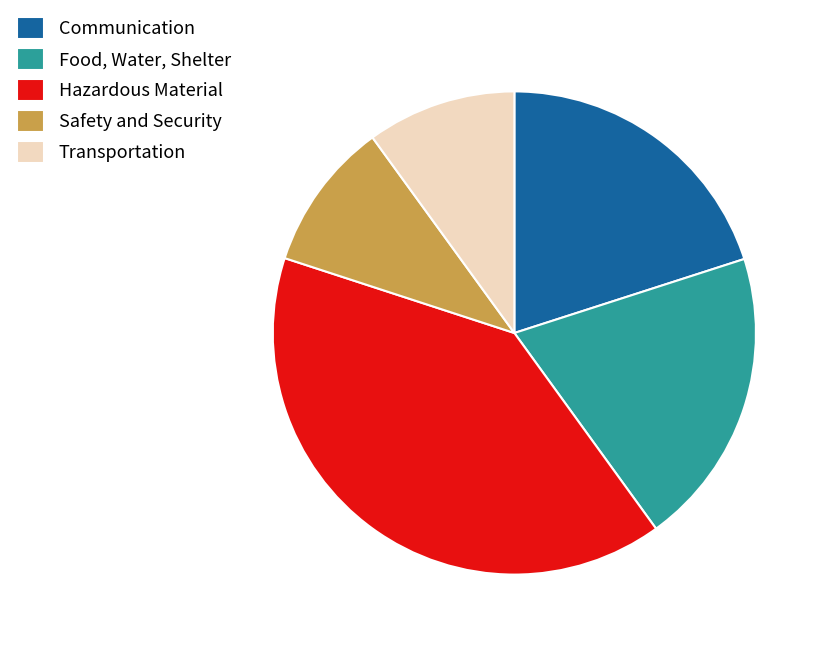

Does Transportation represent more than half of the total?

No